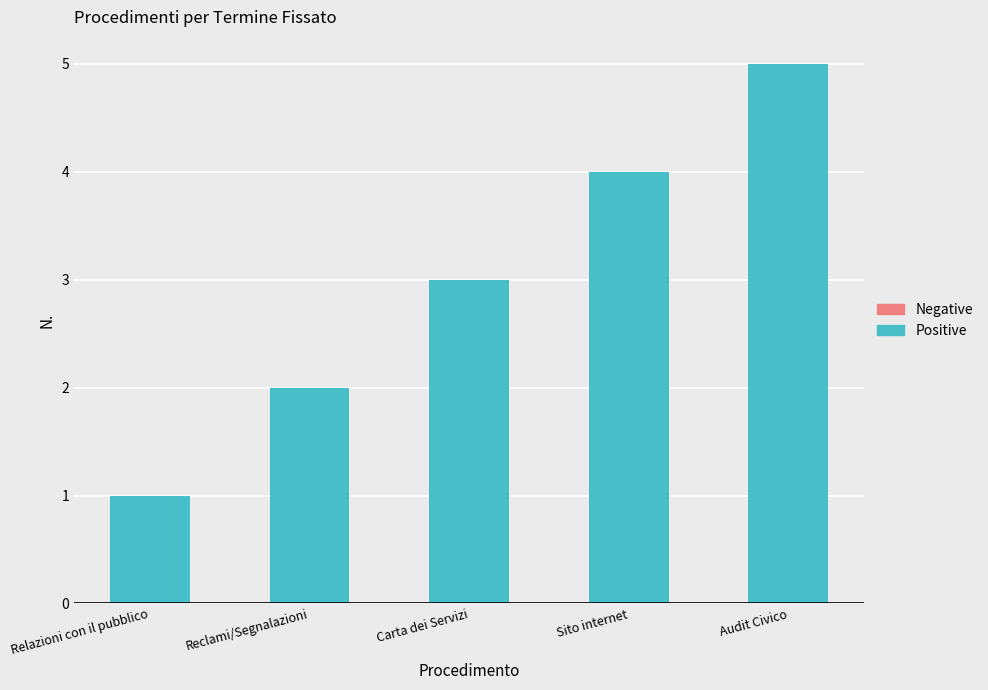

What is the label of the 5th bar from the right?

Relazioni con il pubblico